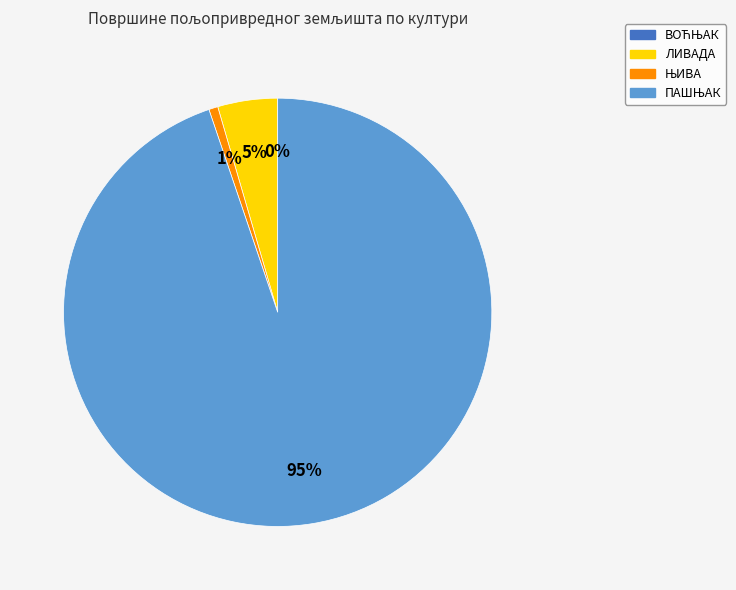

True or false: ЛИВАДА accounts for 5% of the total.

True